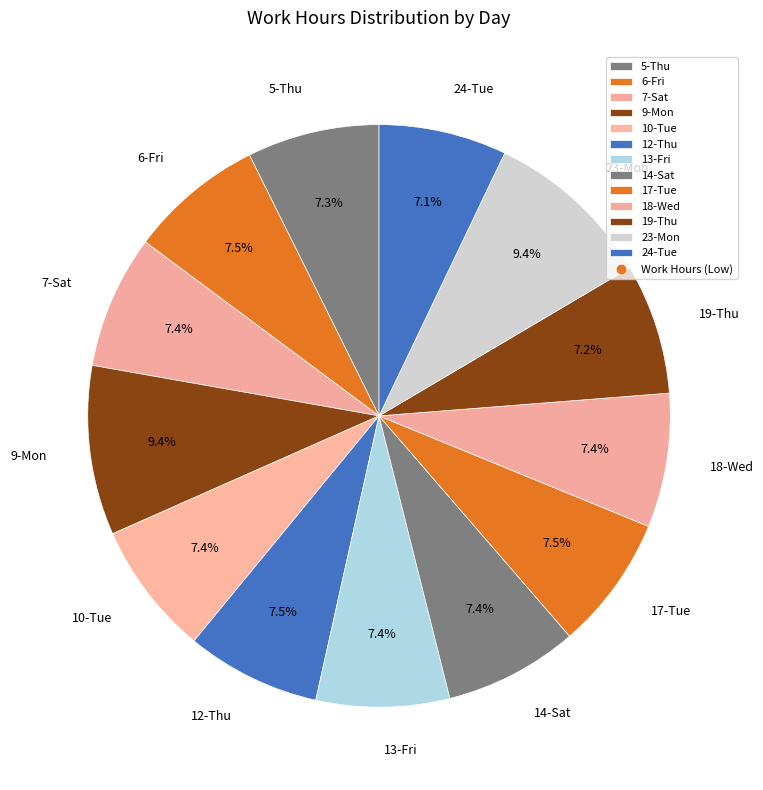

Does 5-Thu represent more than half of the total?

No